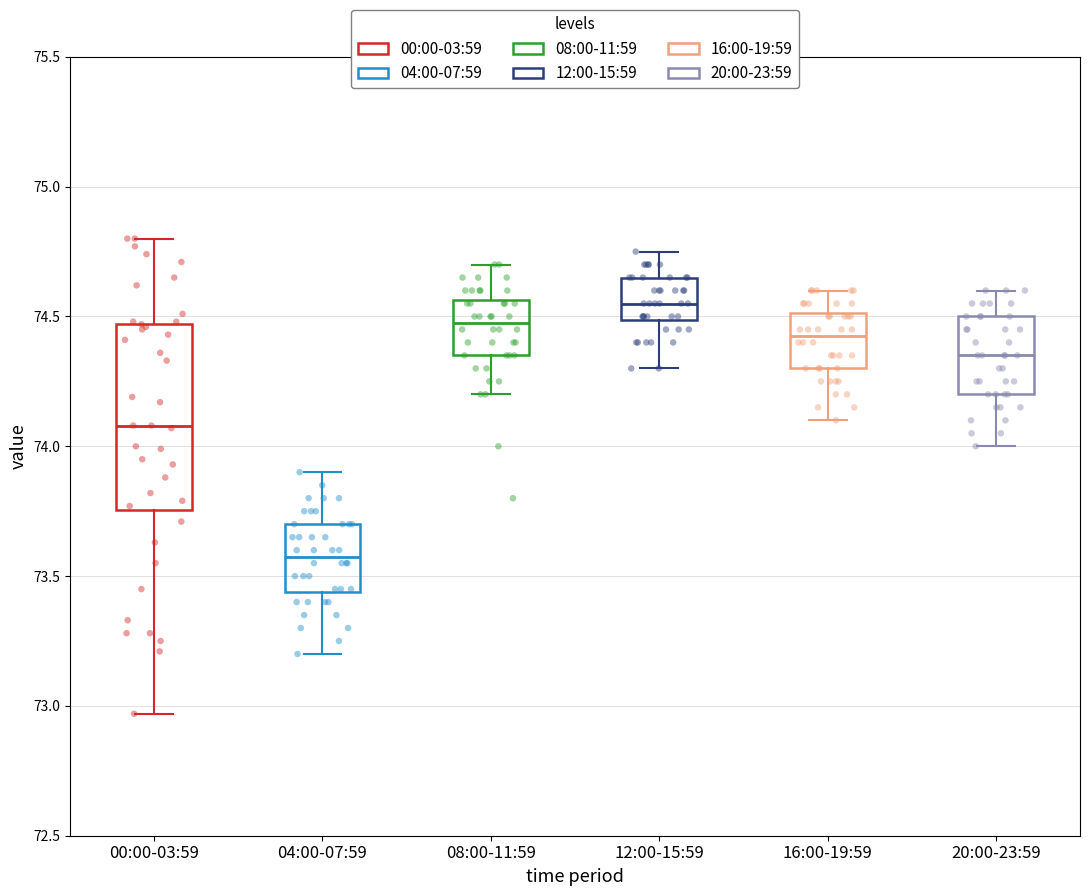

Comparing the boxes themselves (not the whiskers), which one is the tallest?

00:00-03:59